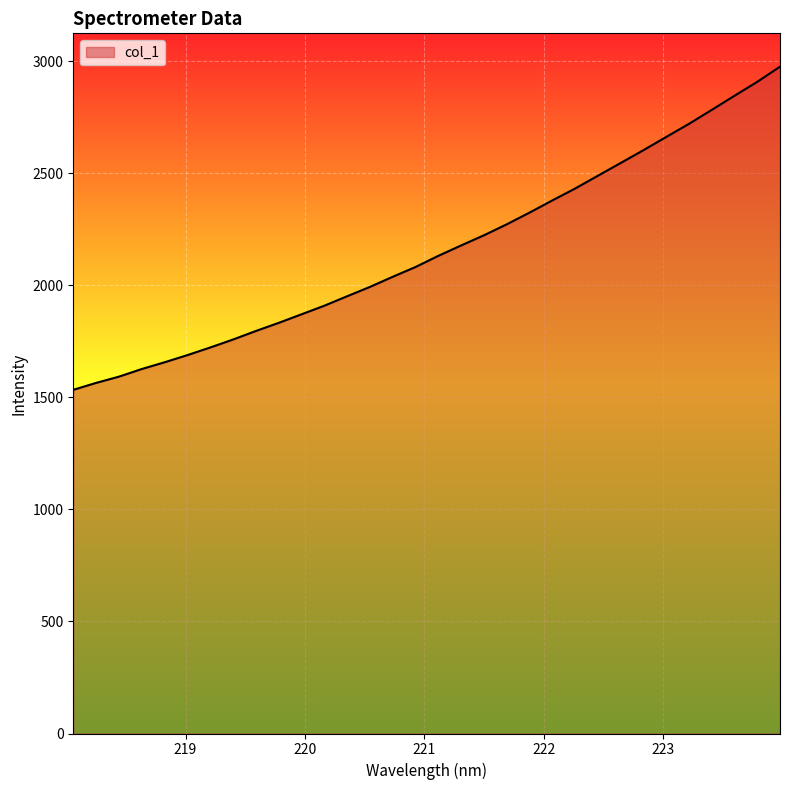

True or false: there are more than 0 points higher than both neighbors.

False